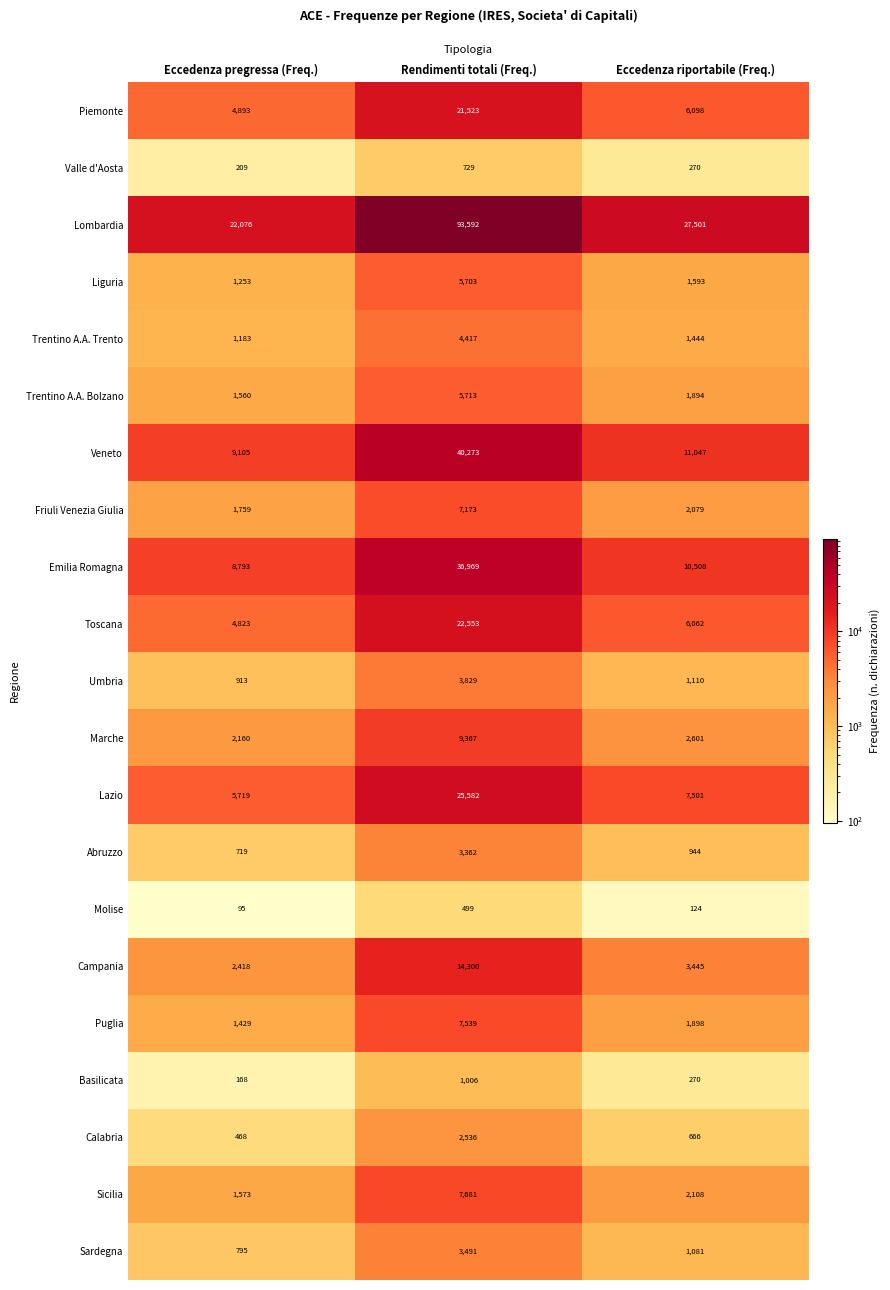

List the series in order of their peak value, lowest first.

Molise, Valle d'Aosta, Basilicata, Calabria, Abruzzo, Sardegna, Umbria, Trentino A.A. Trento, Liguria, Trentino A.A. Bolzano, Friuli Venezia Giulia, Puglia, Sicilia, Marche, Campania, Piemonte, Toscana, Lazio, Emilia Romagna, Veneto, Lombardia